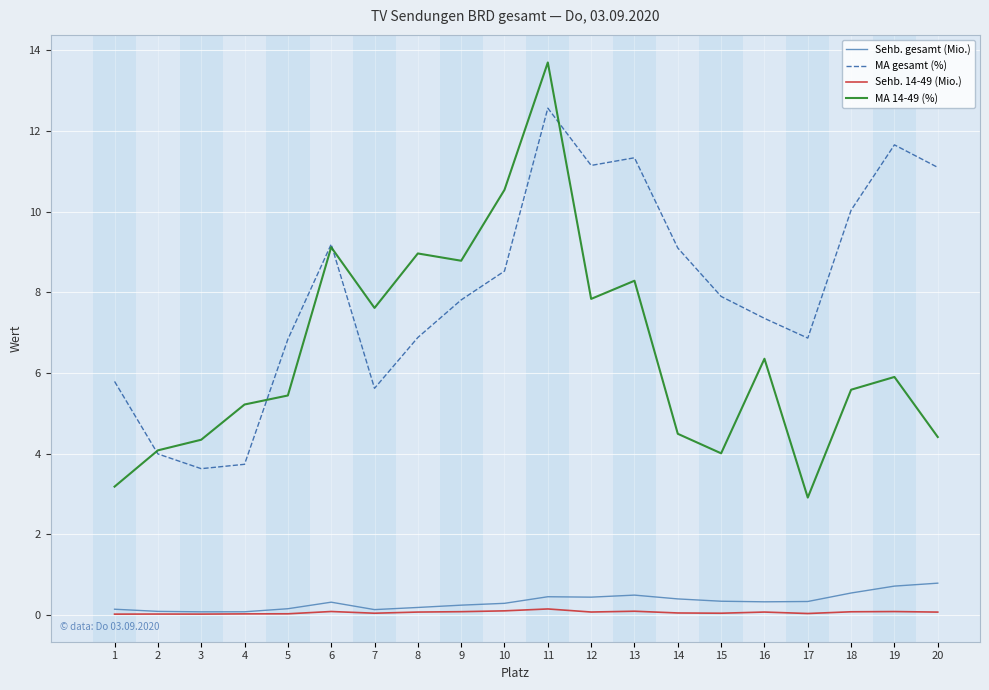

What is the difference between the maximum and minimum values in the MA 14-49 (%) series?

10.8